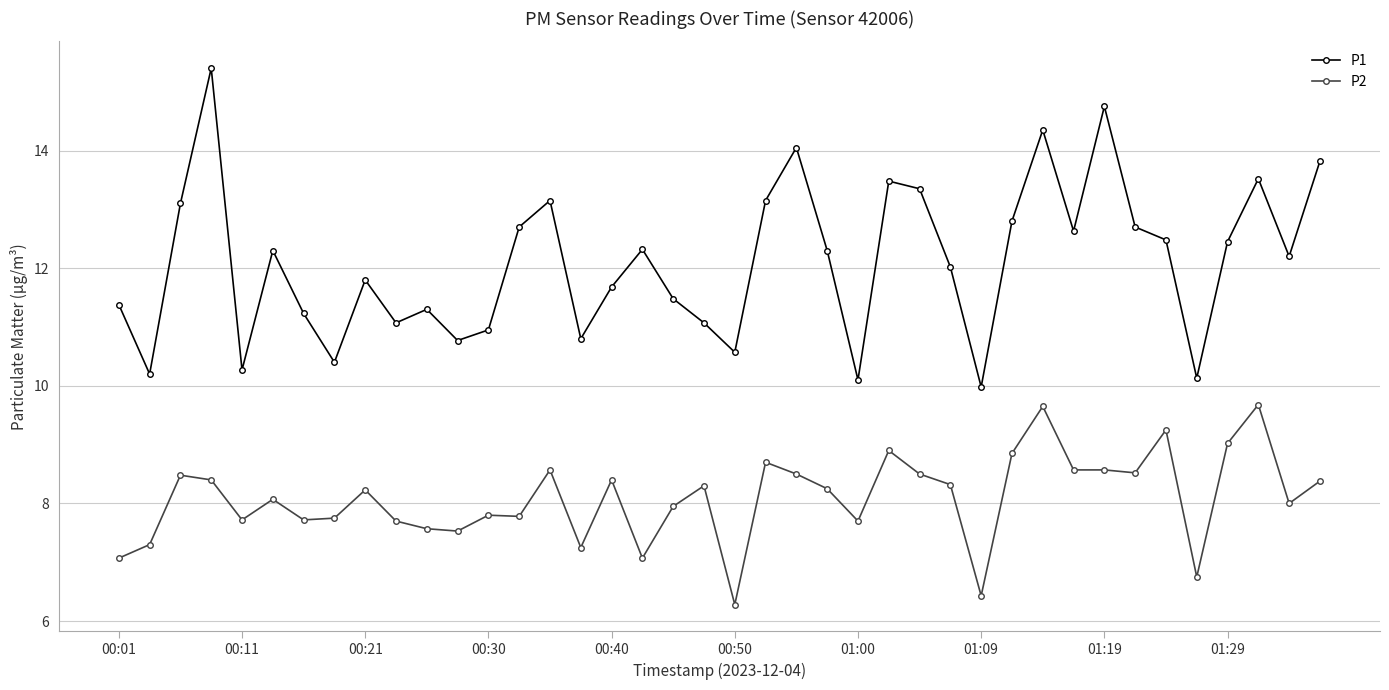

True or false: P1 has more than 0 interior local peaks.

True